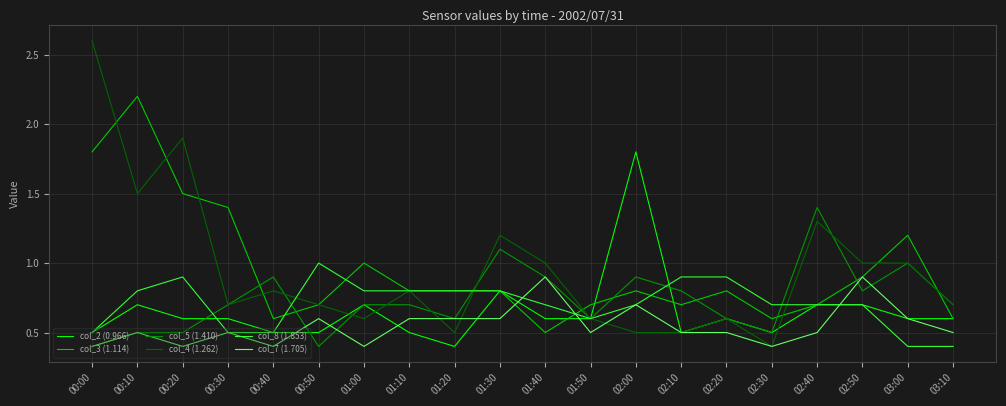

List the series in order of their peak value, lowest first.

col_7 (1.705), col_8 (1.853), col_5 (1.410), col_2 (0.966), col_3 (1.114), col_4 (1.262)